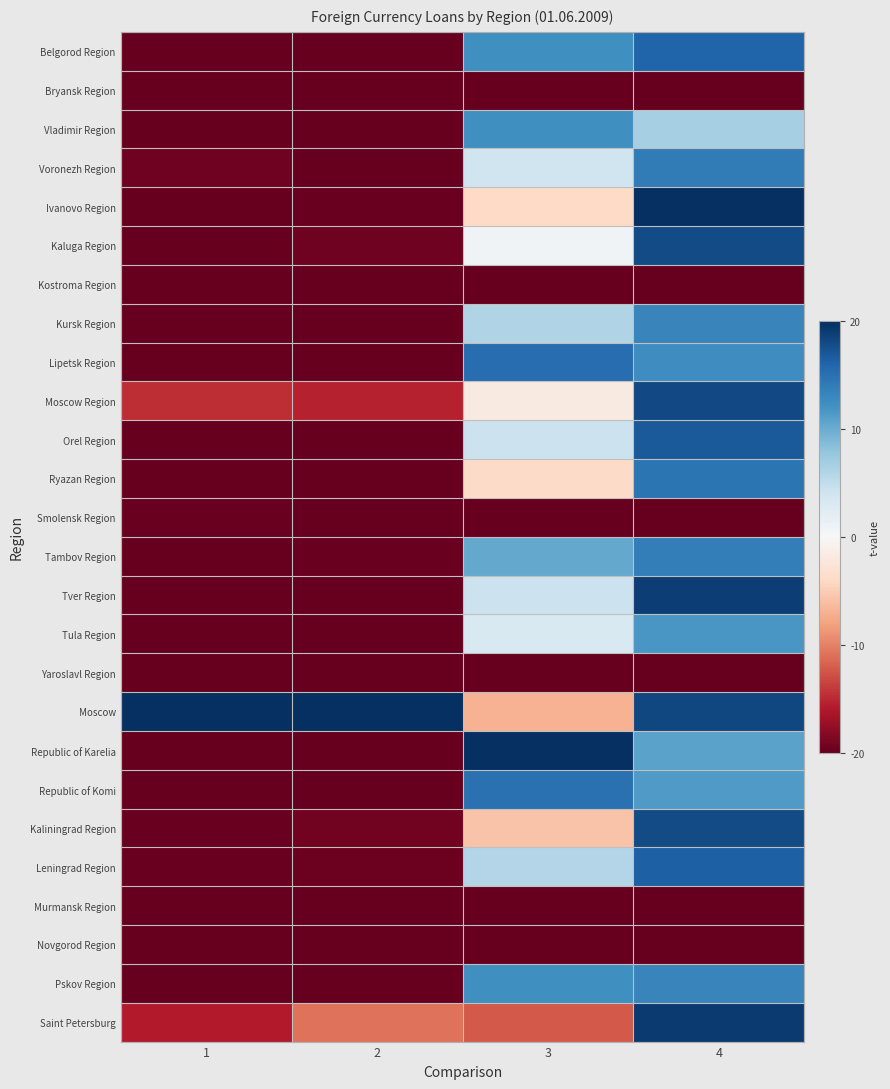

At how many categories does at least one series exceed 0?

4